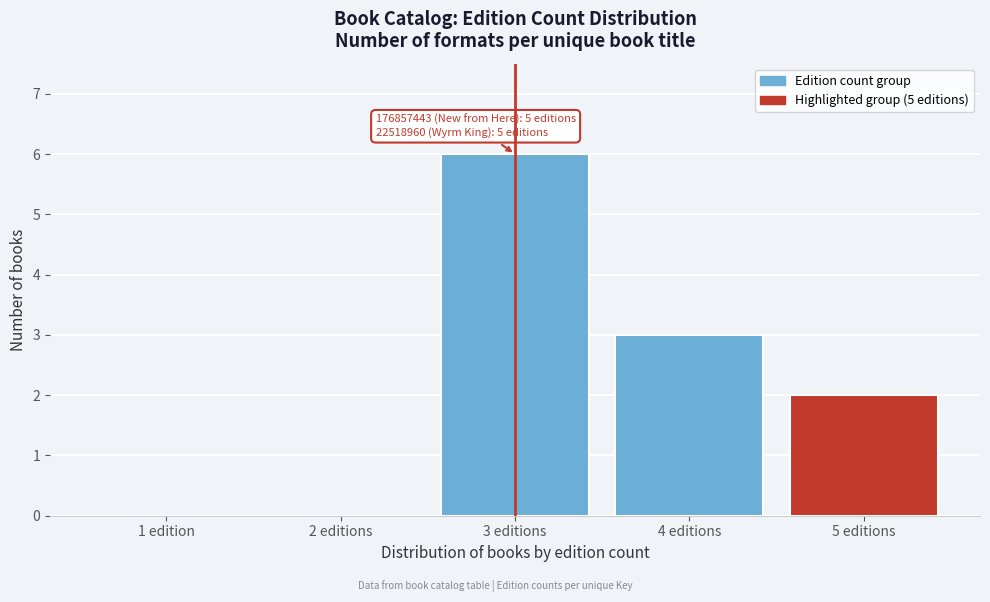

Reading right to left, list all the values displayed in this chart.

5 editions=2	4 editions=3	3 editions=6	2 editions=0	1 edition=0